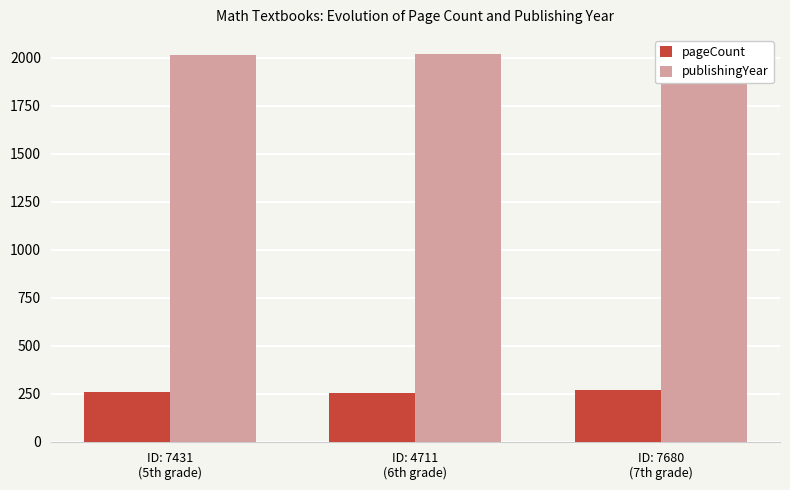

What is the maximum value for publishingYear?

2018